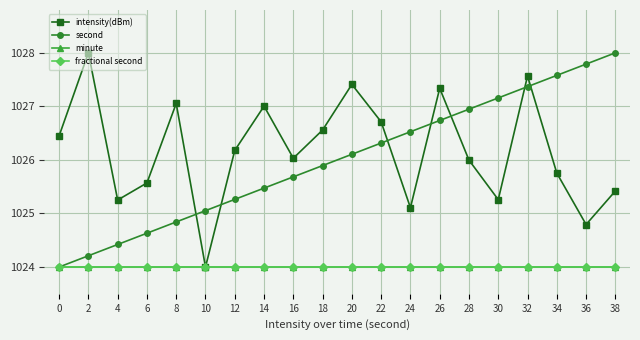

Does the chart have visible grid lines?

Yes